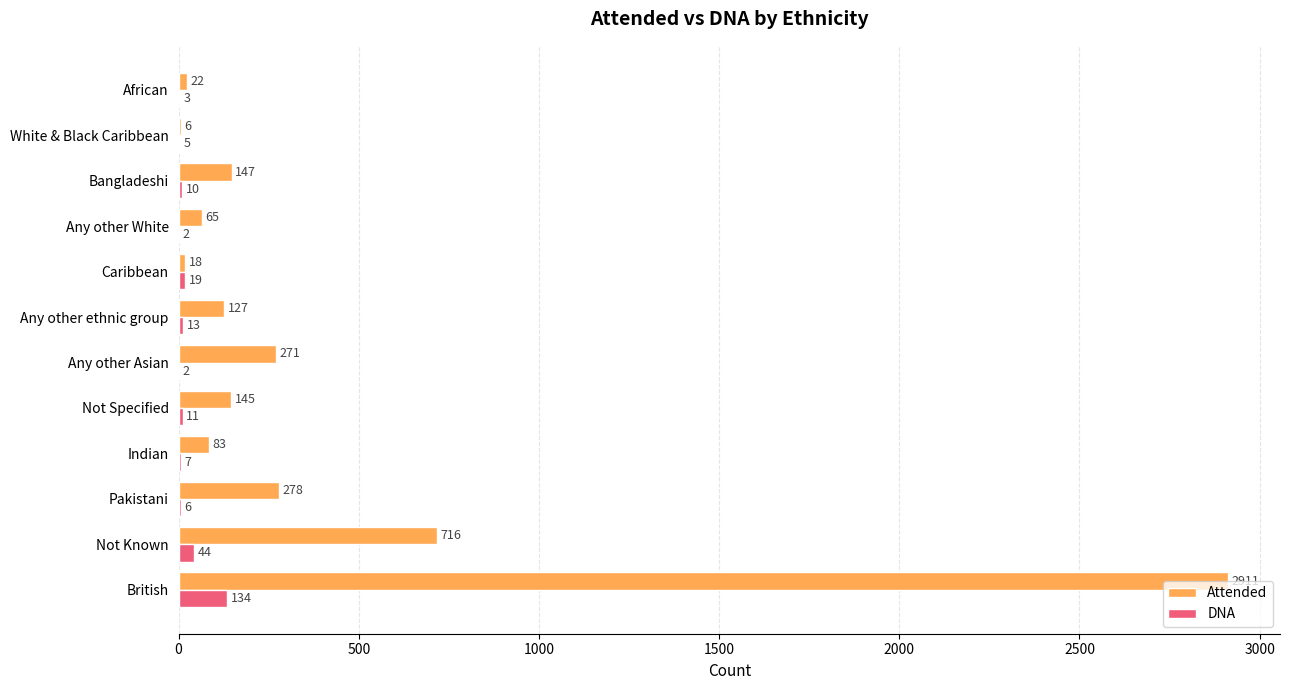

The Attended series shows 127 at Any other ethnic group. True or false?

True